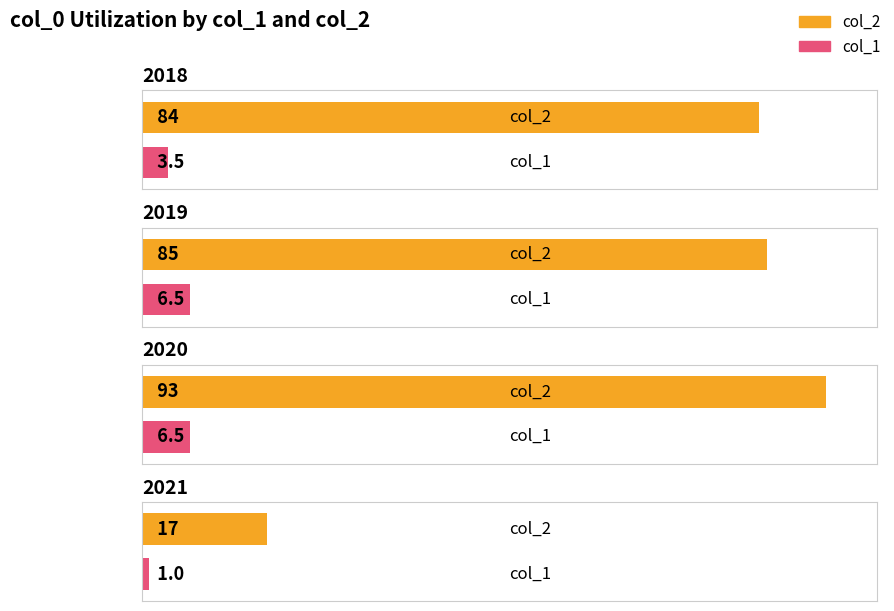

Are the bars horizontal?

Yes